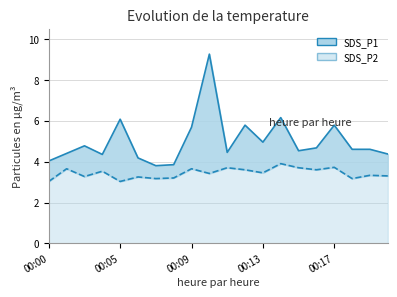

How many values in the SDS_P1 line series are below 4?

2